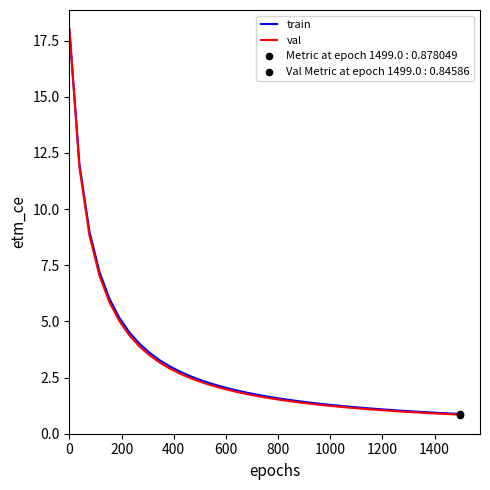

Which series has the largest range (max minus min)?

val